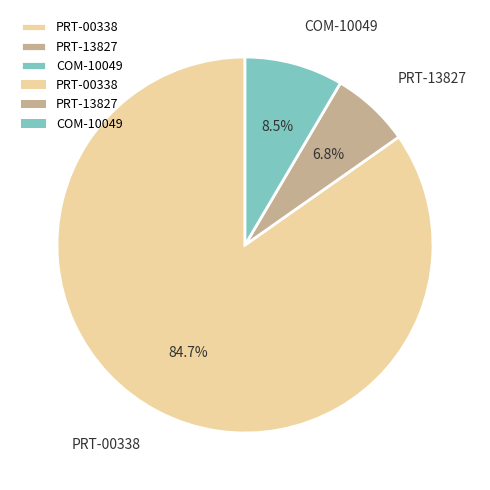

How much of the chart is everything except COM-10049?

91.5%